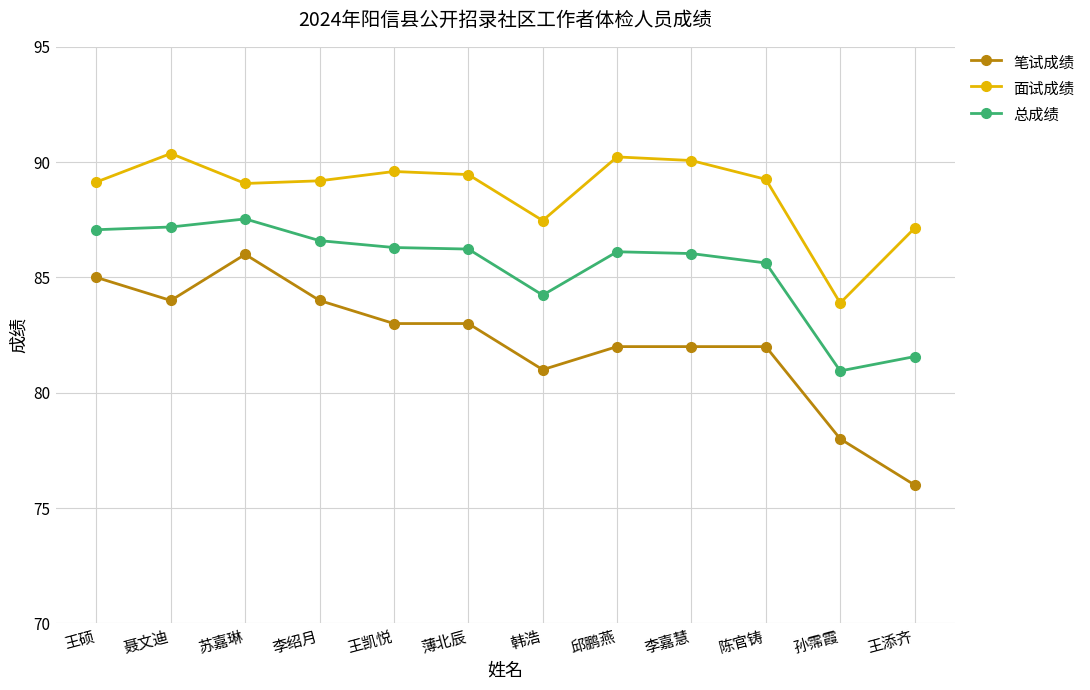

What value does the 笔试成绩 series have at 王添齐?

76.0